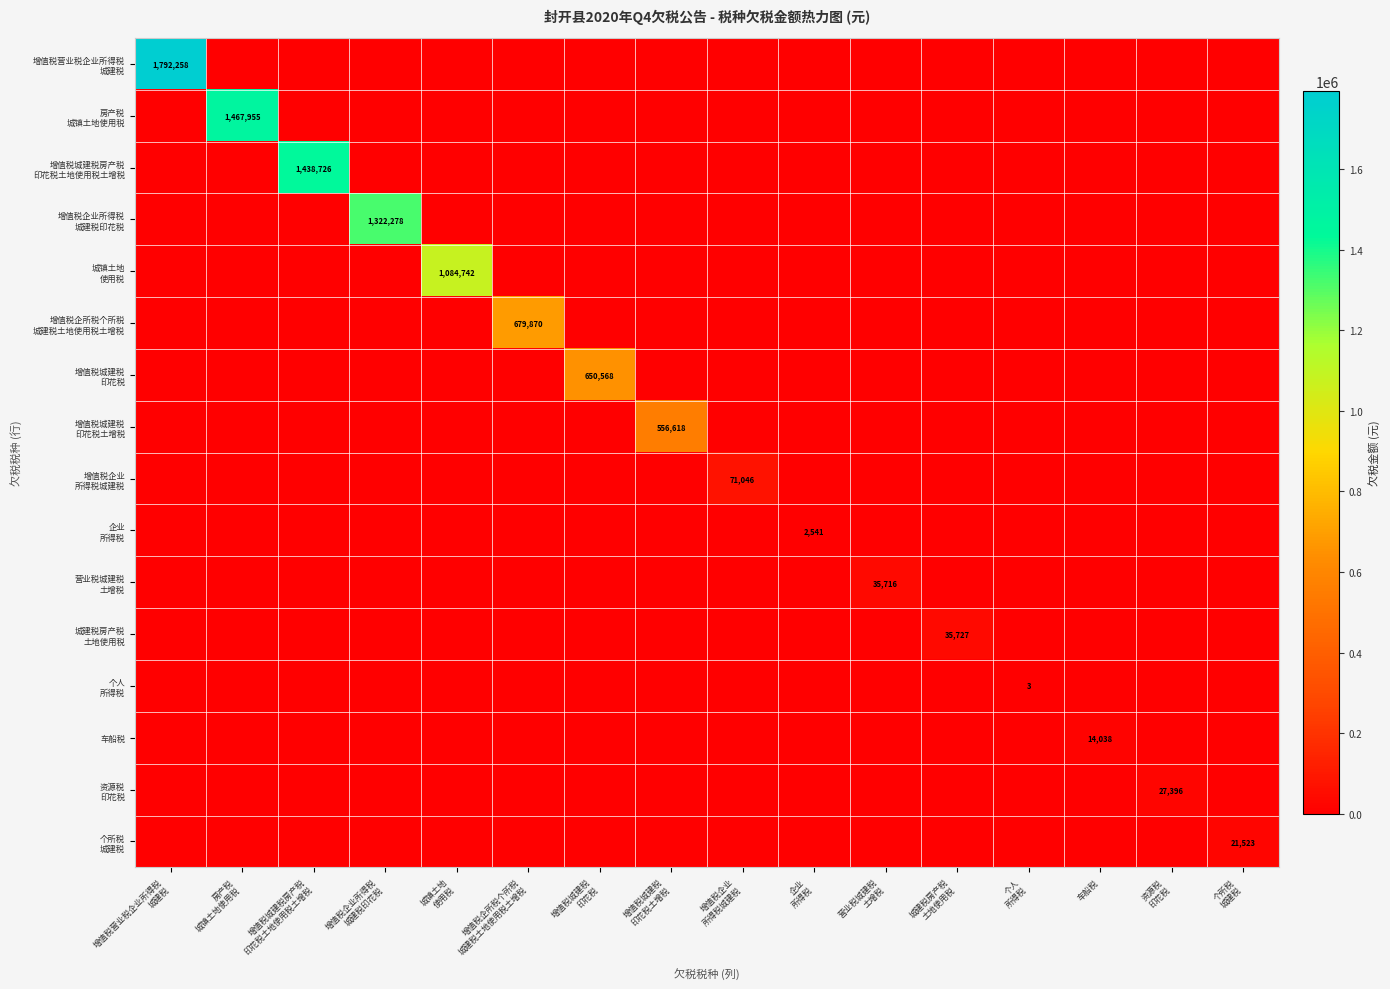

Rank the series by their maximum value, from lowest to highest.

个人 所得税, 企业 所得税, 车船税, 个所税 城建税, 资源税 印花税, 营业税城建税 土增税, 城建税房产税 土地使用税, 增值税企业 所得税城建税, 增值税城建税 印花税土增税, 增值税城建税 印花税, 增值税企所税个所税 城建税土地使用税土增税, 城镇土地 使用税, 增值税企业所得税 城建税印花税, 增值税城建税房产税 印花税土地使用税土增税, 房产税 城镇土地使用税, 增值税营业税企业所得税 城建税